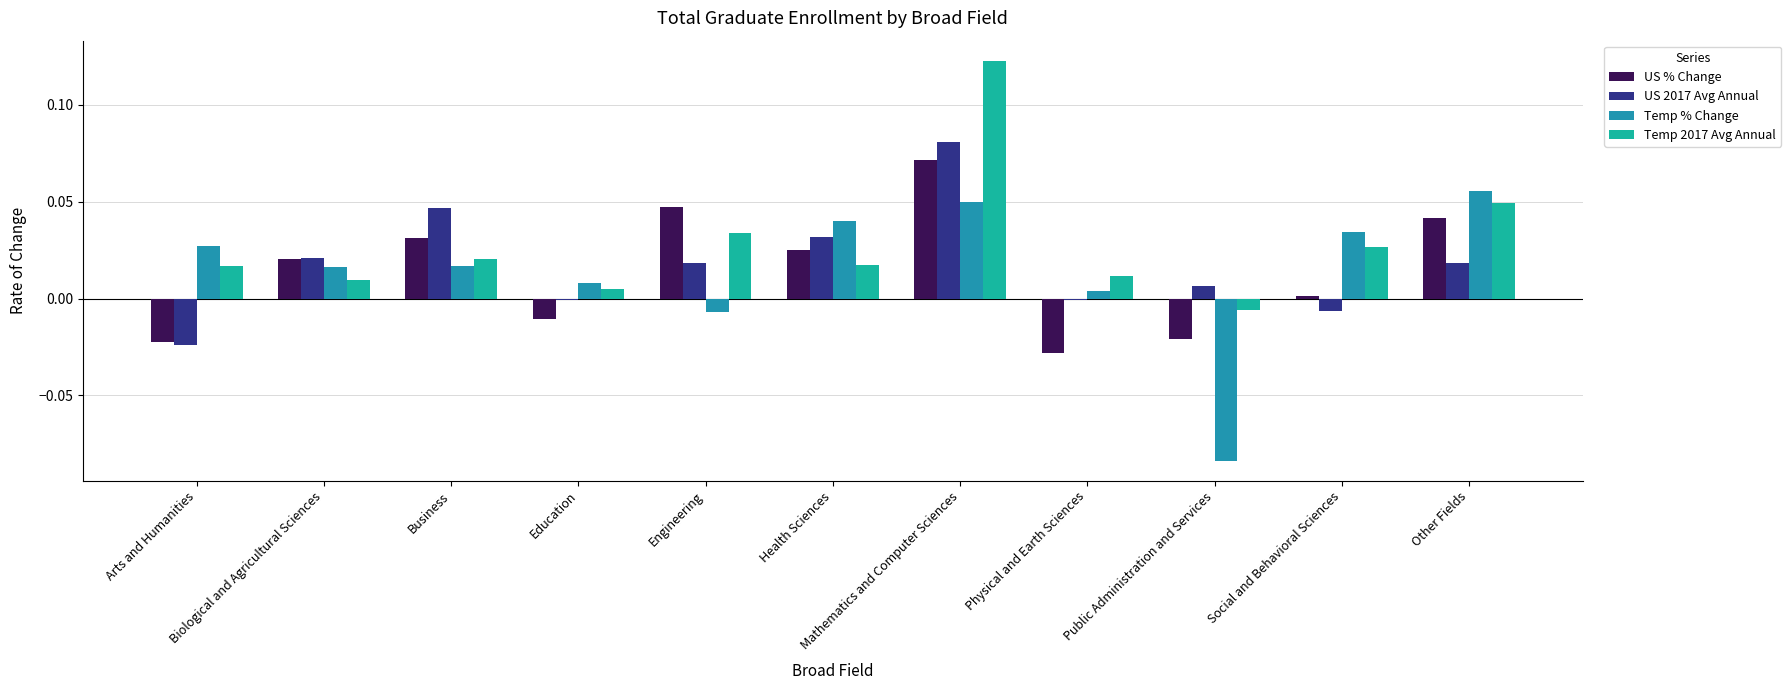

Reading left to right, list all the values displayed in this chart.

US % Change: -0.0	0.0	0.0	-0.0	0.0	0.0	0.1	-0.0	-0.0	0.0	0.0
US 2017 Avg Annual: -0.0	0.0	0.0	-0.0	0.0	0.0	0.1	-0.0	0.0	-0.0	0.0
Temp % Change: 0.0	0.0	0.0	0.0	-0.0	0.0	0.0	0.0	-0.1	0.0	0.1
Temp 2017 Avg Annual: 0.0	0.0	0.0	0.0	0.0	0.0	0.1	0.0	-0.0	0.0	0.0